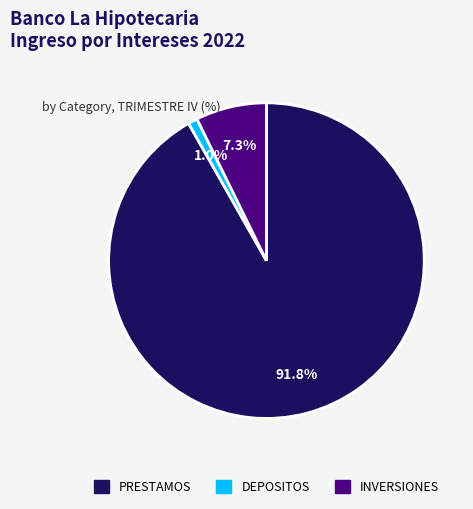

Which has a higher value, DEPOSITOS or INVERSIONES?

INVERSIONES